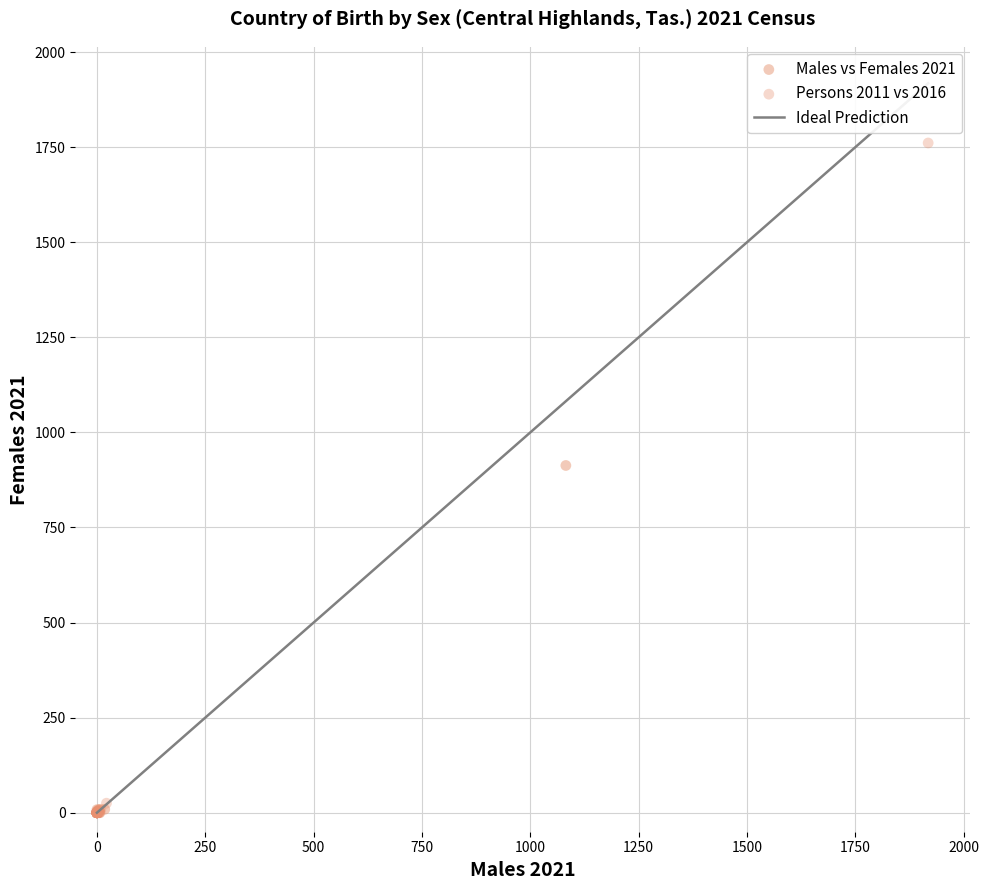

Which series has the widest spread of Y values?

Persons 2011 vs 2016